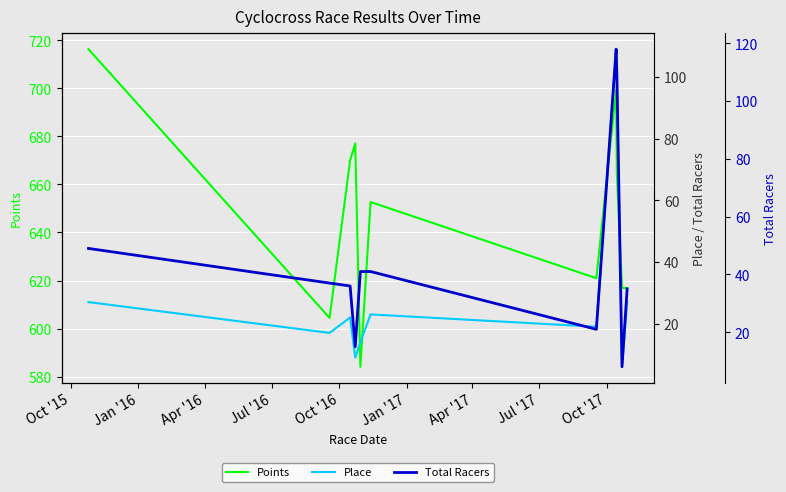

What is the lowest value of the Points series?

584.1